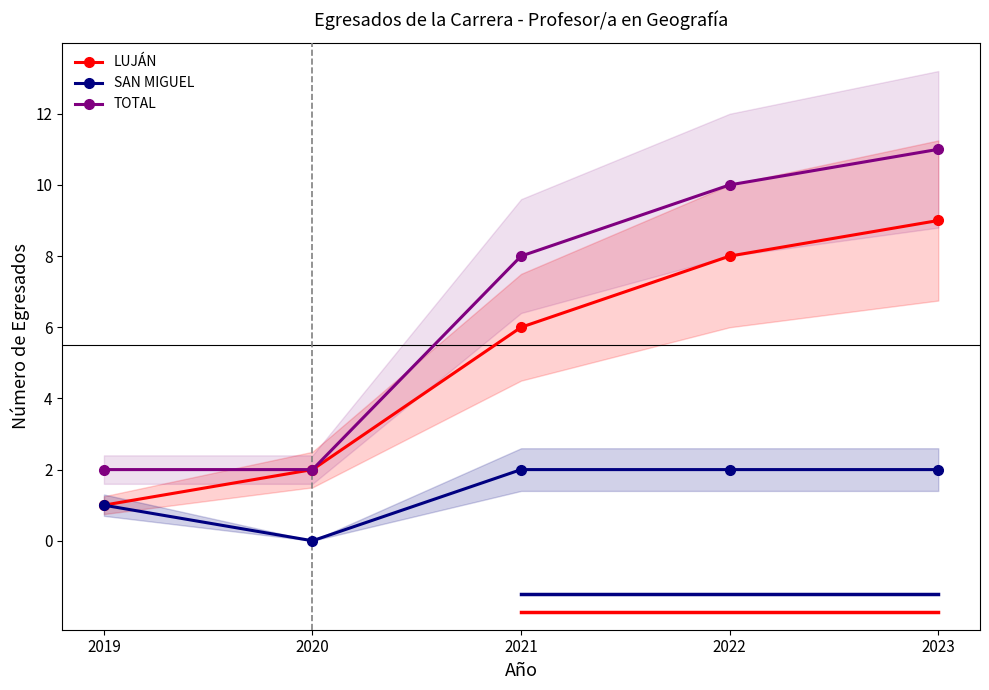

True or false: TOTAL and SAN MIGUEL cross at least once.

False